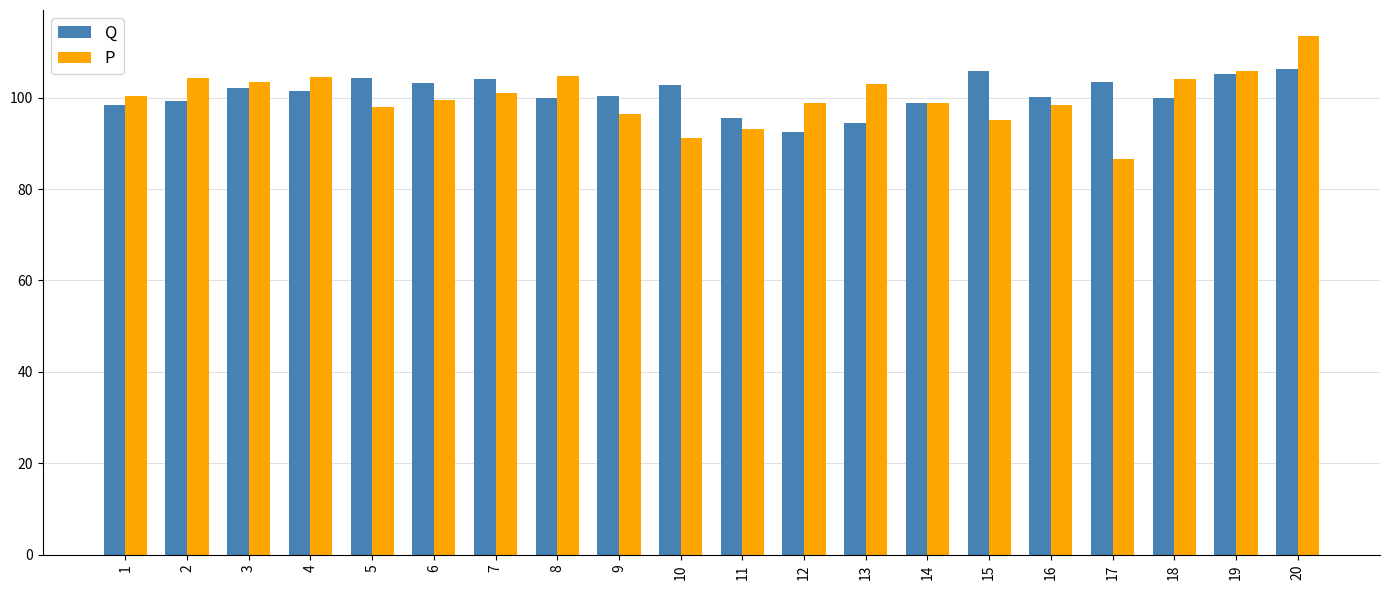

Where does the P series first go above 100?

1